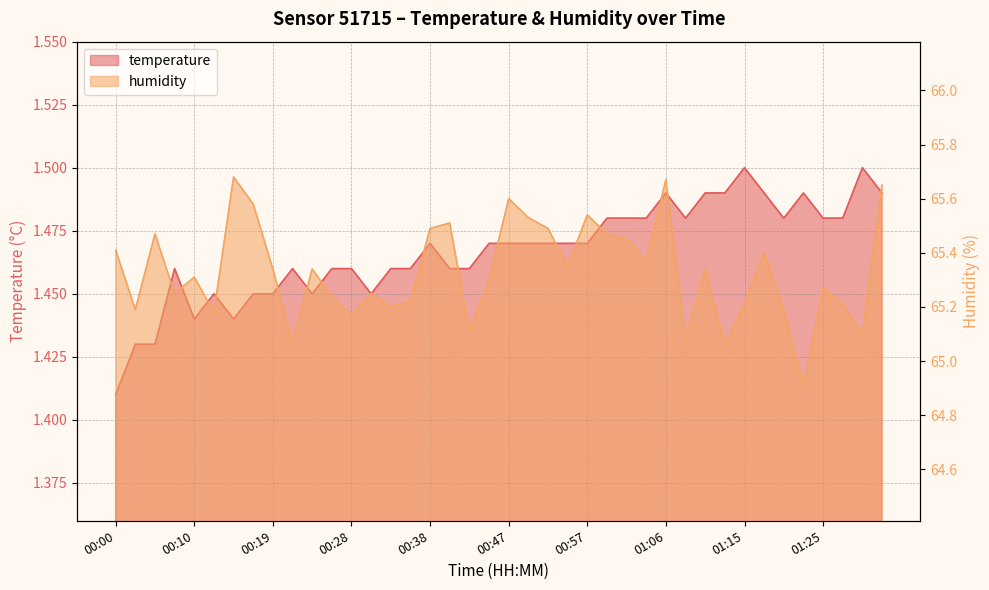

What are all the series names shown in the legend?

temperature, humidity